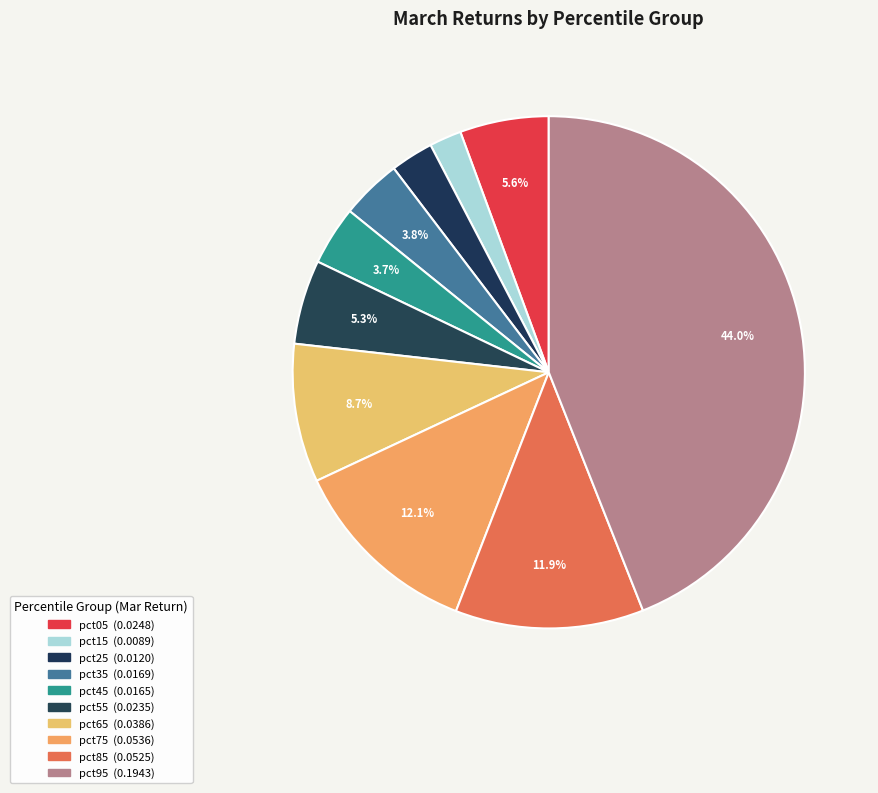

How many slices are in this pie chart?

10